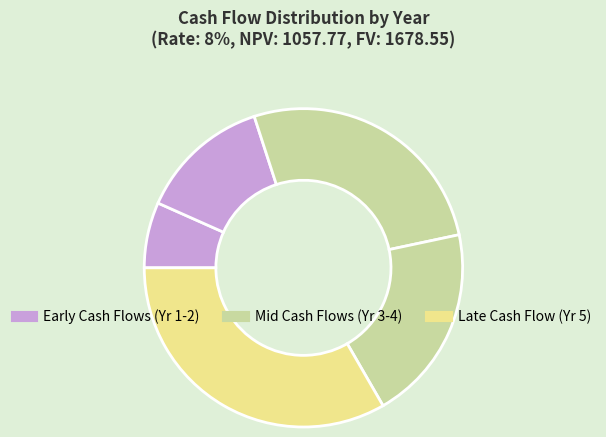

Count the number of slices in the pie.

5